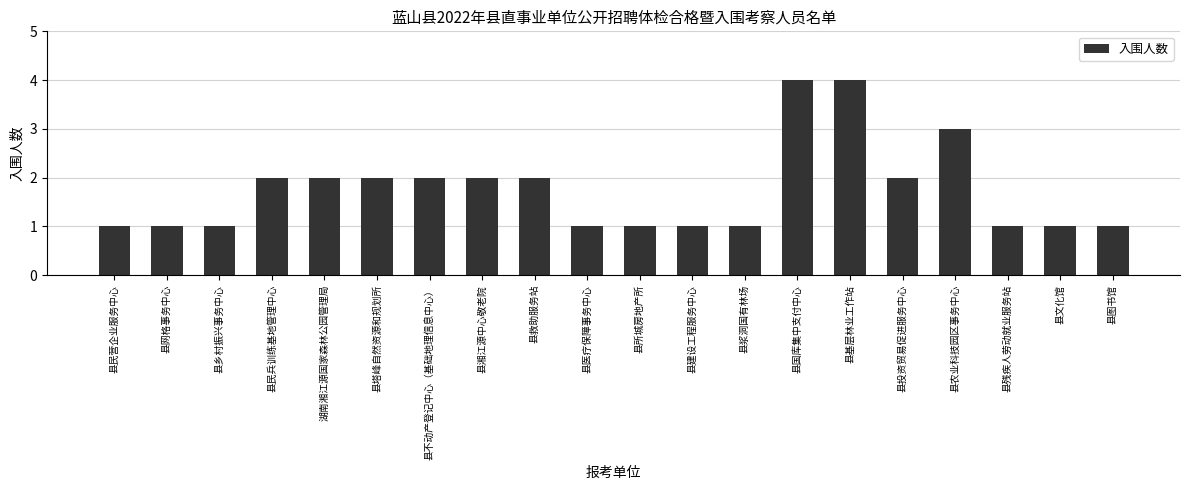

What is the difference between the second highest and second lowest values?

3